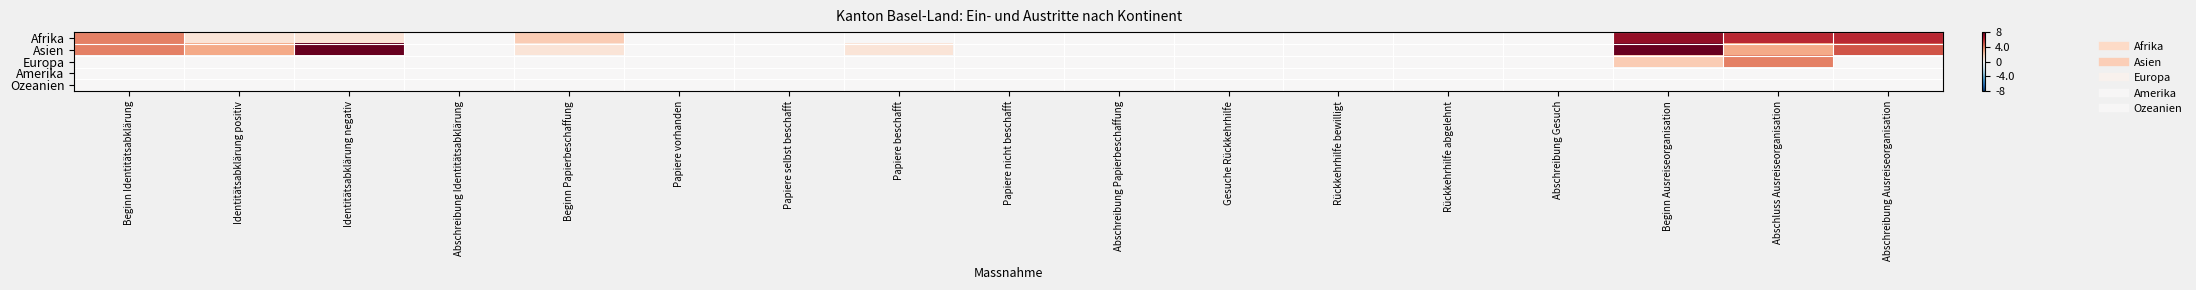

Which series has the largest total across all categories?

Asien